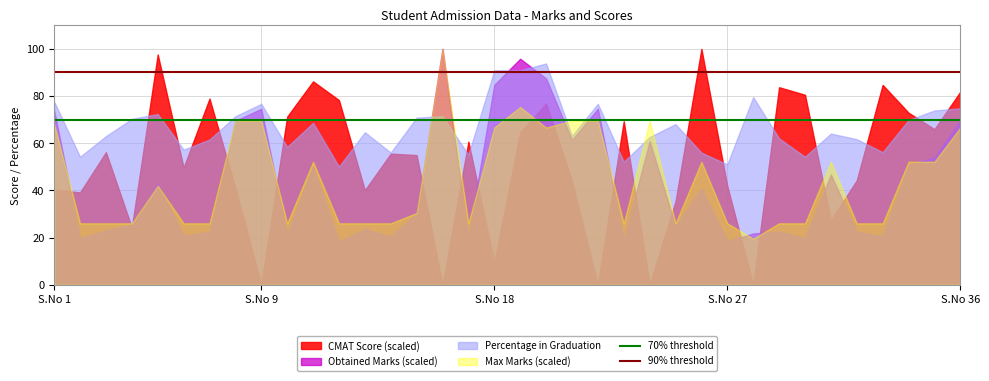

True or false: 70% threshold and 90% threshold cross at least once.

False